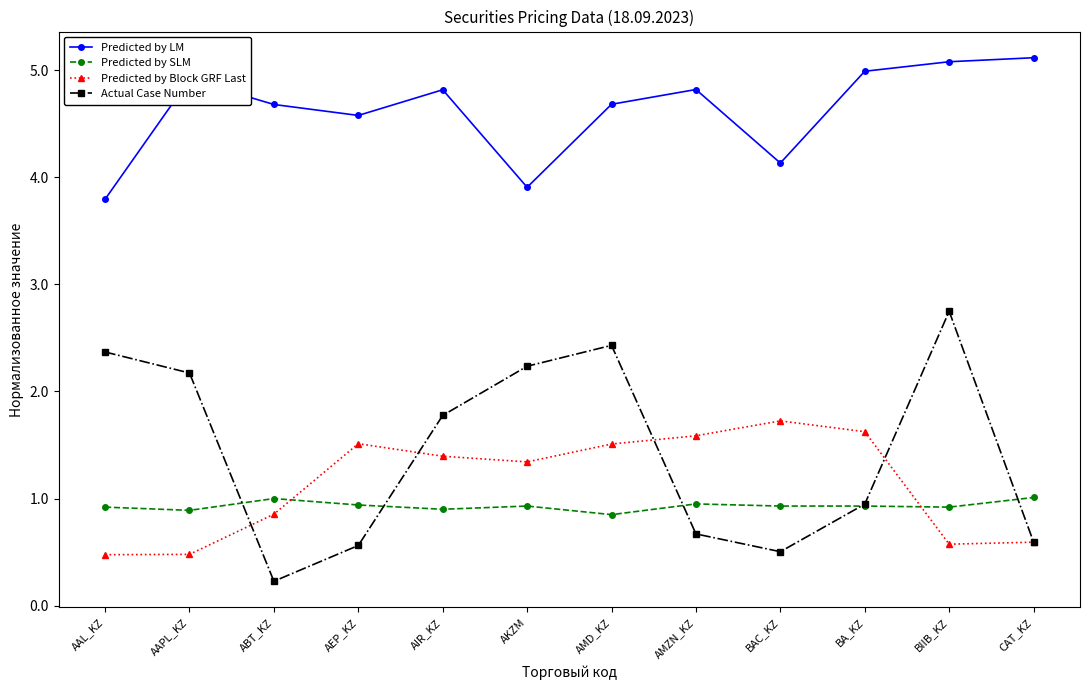

What is the maximum value for Predicted by LM?

5.1